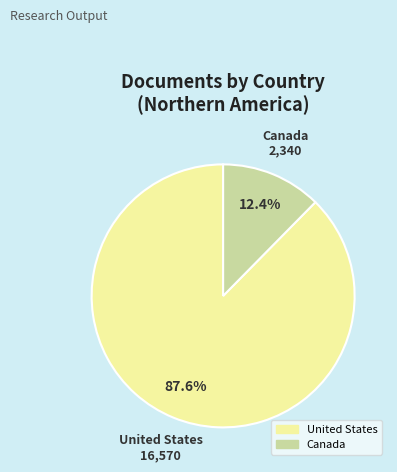

To the nearest percent, what portion does United States represent?

88%